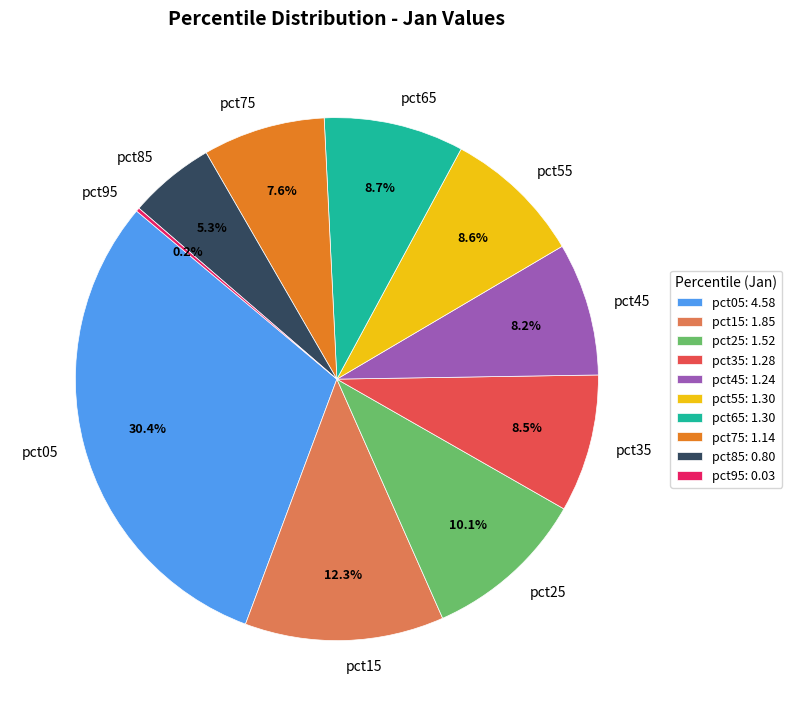

Which has a higher value, pct85 or pct75?

pct75